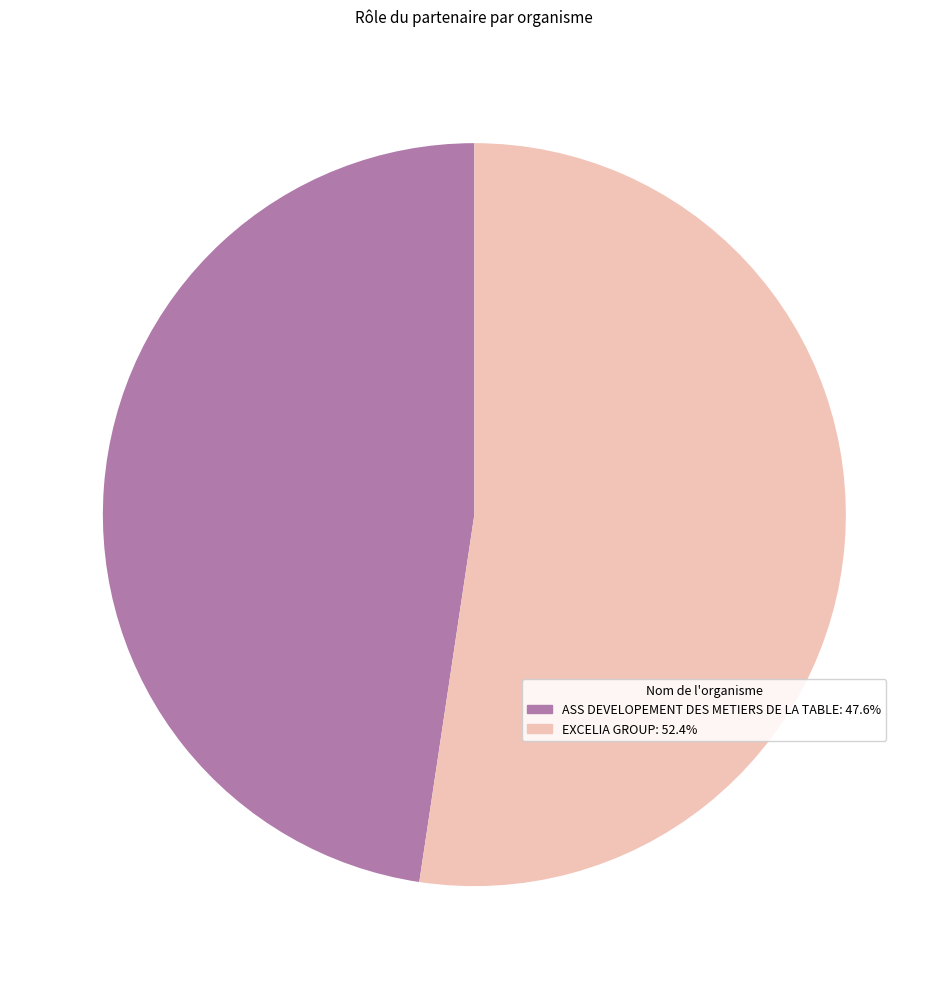

Which slice is the largest?

EXCELIA GROUP